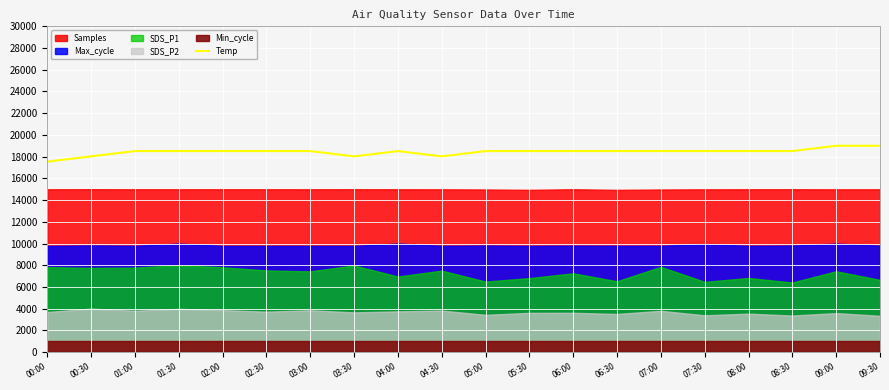

What value does the data have at 04:00?

18512.8